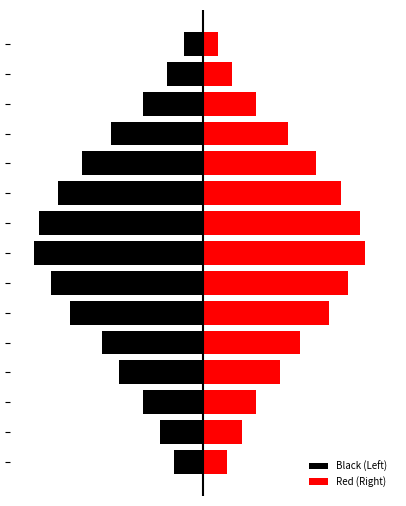

The value of Red (Right) at 0 is 10. True or false?

True